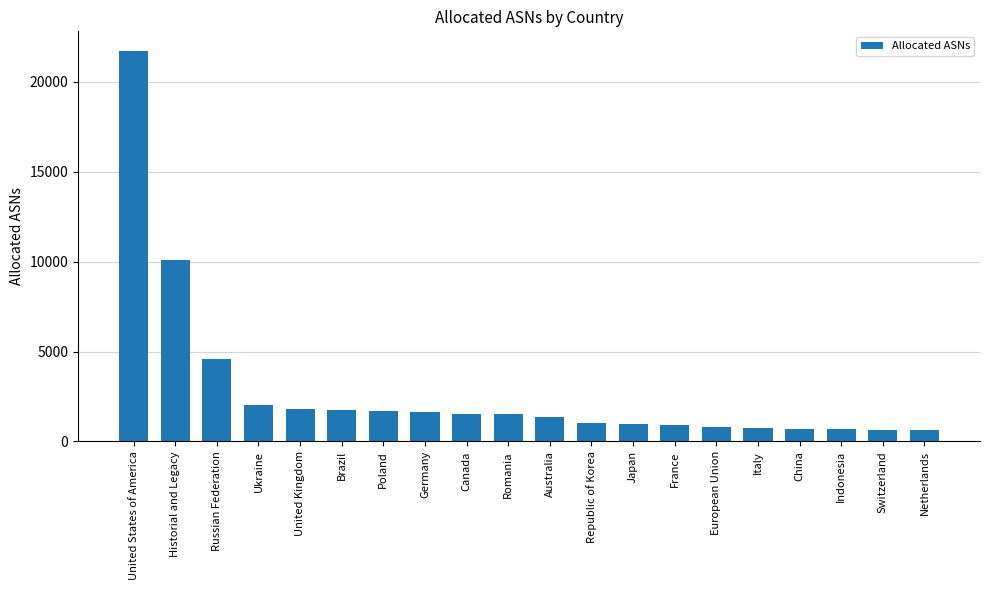

What is the change in value from Australia to Japan?

-403